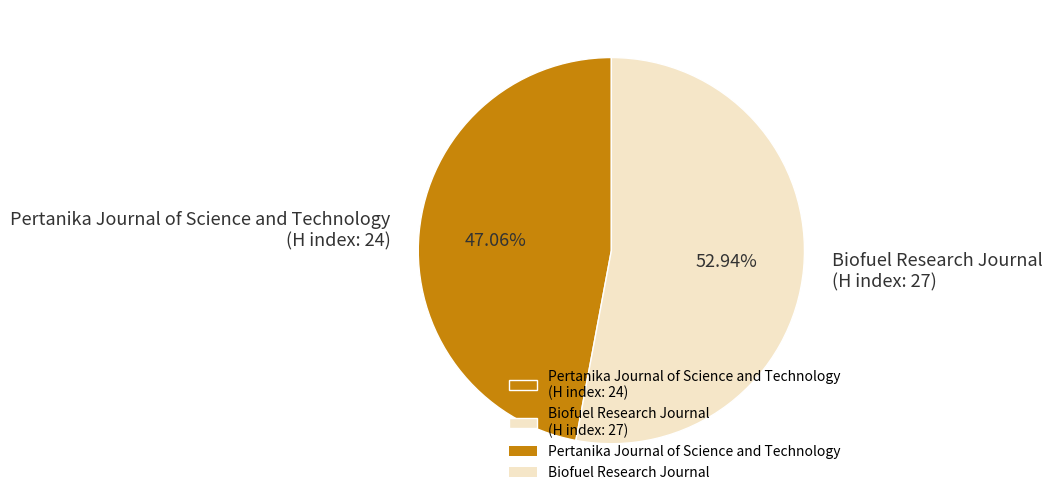

Approximately how many times larger is the value at Biofuel Research Journal (H index: 27) compared to Pertanika Journal of Science and Technology (H index: 24)?

1.1